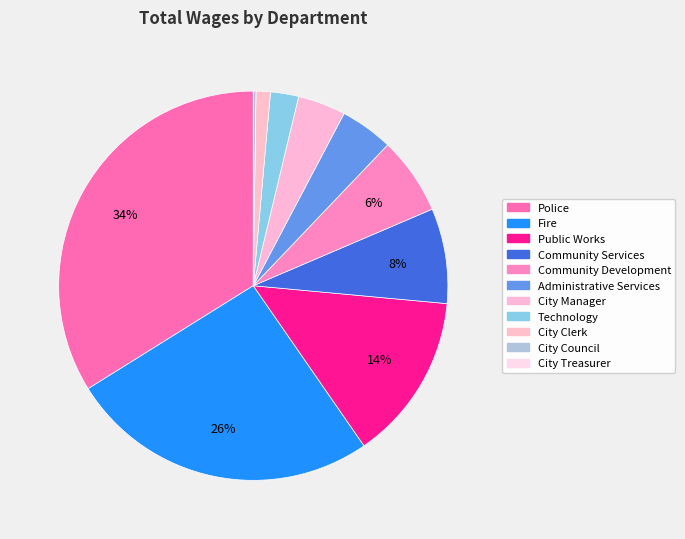

True or false: Community Development accounts for 6% of the total.

True